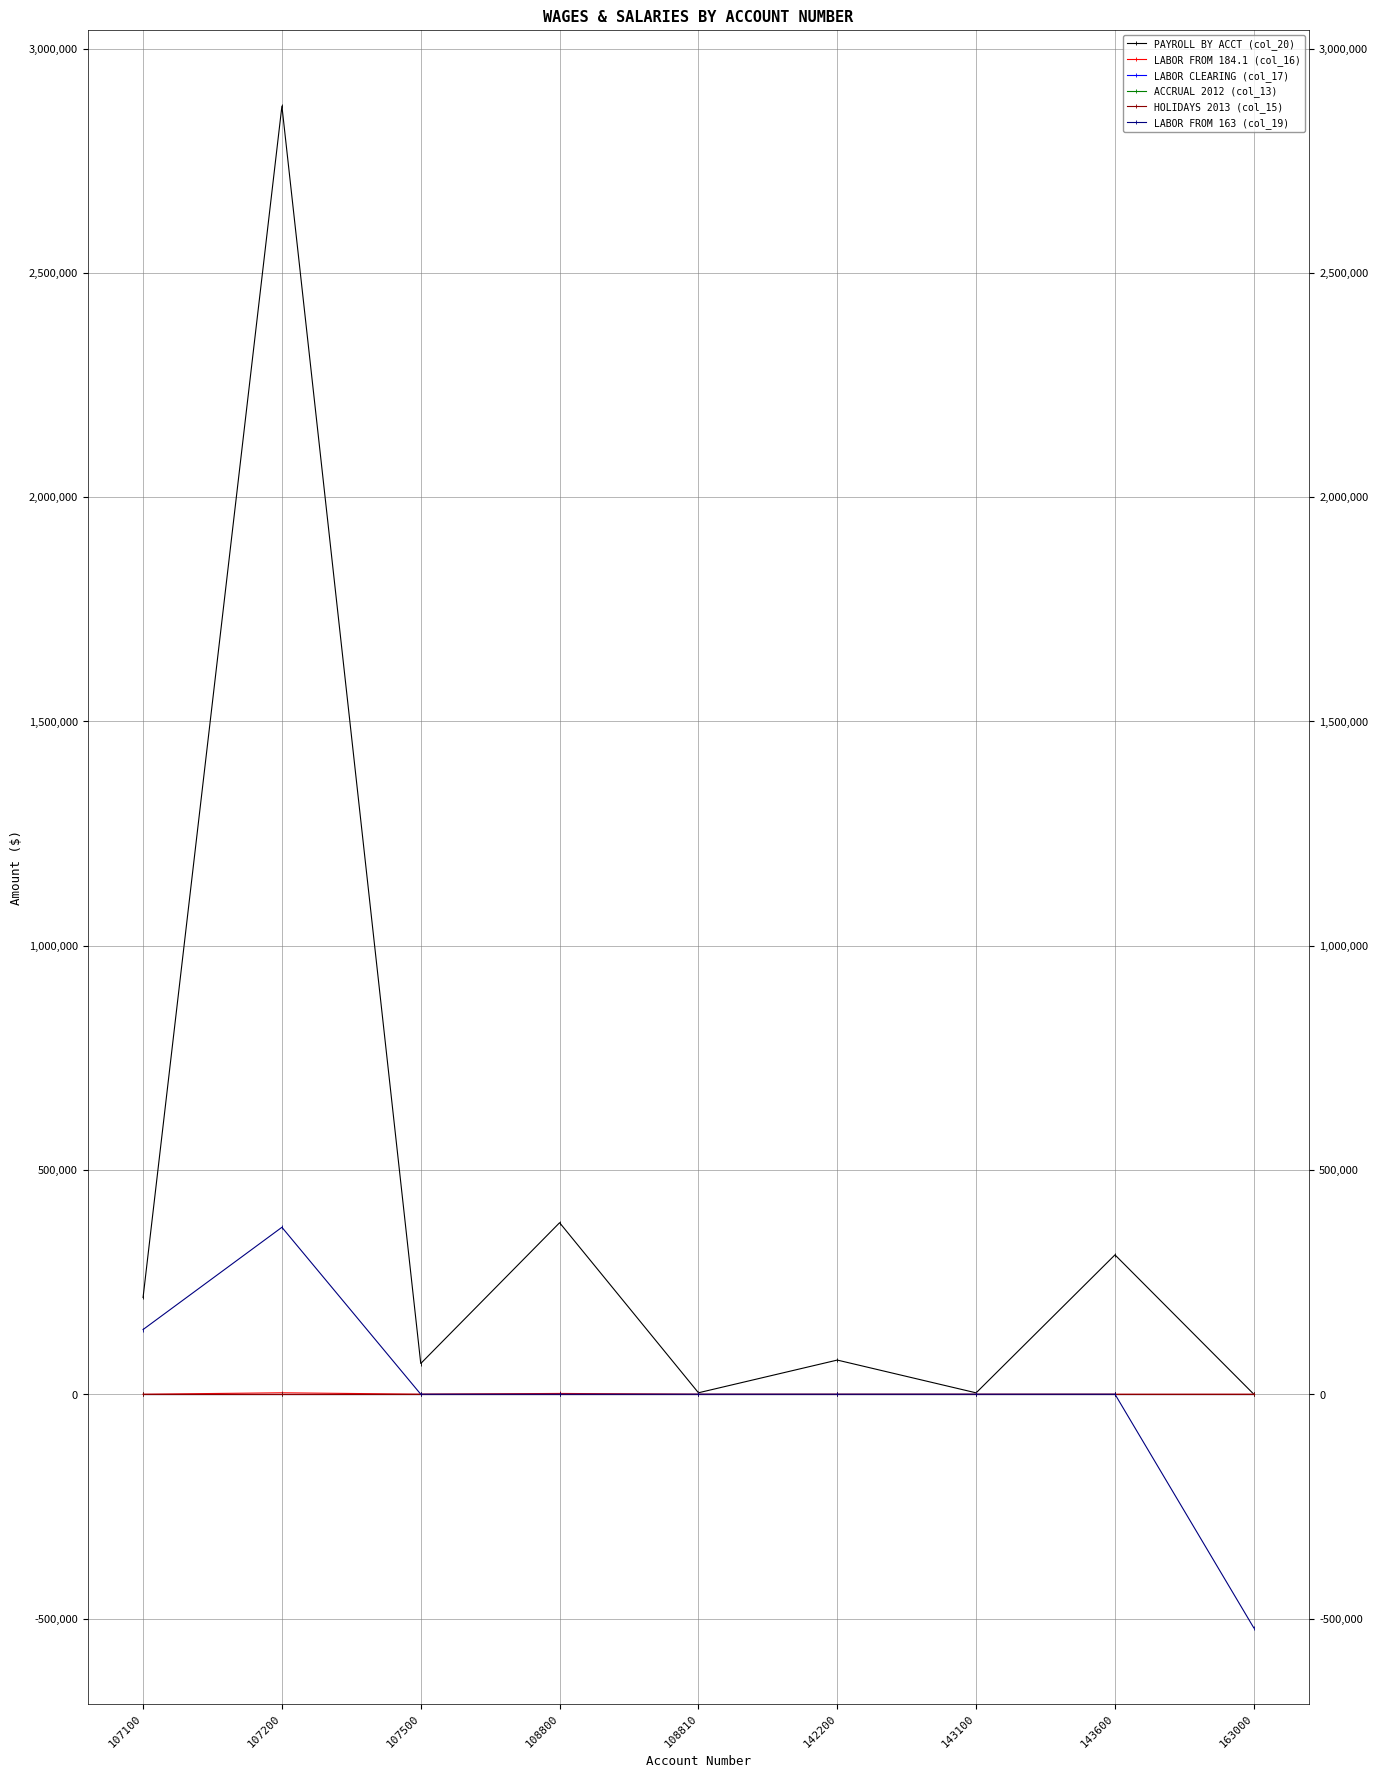

Does the chart have visible grid lines?

Yes